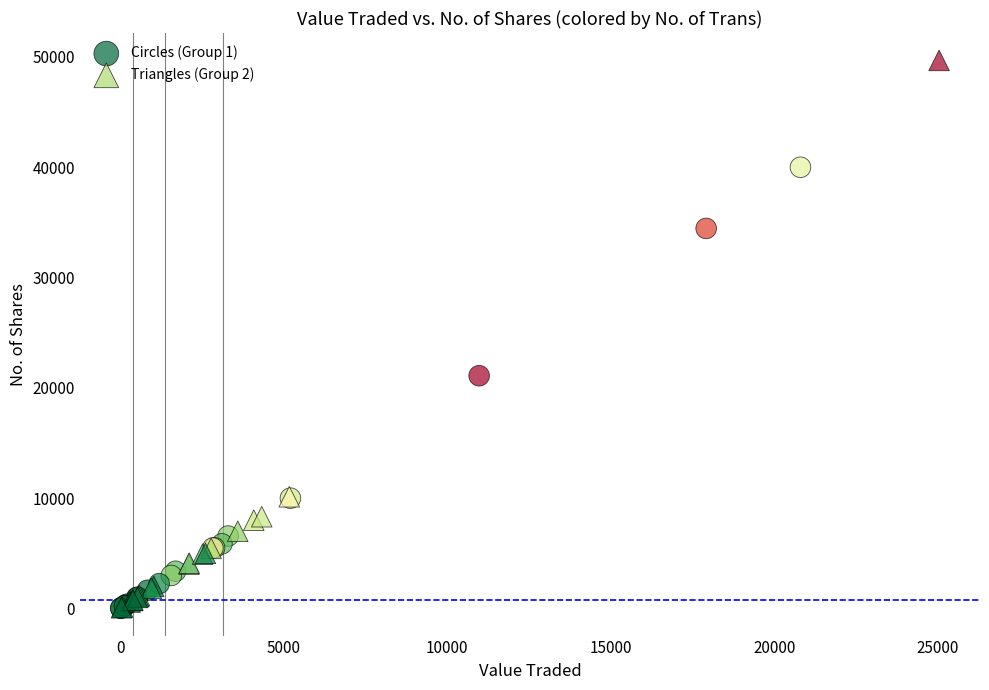

Which series reaches the maximum Y coordinate?

Triangles (Group 2)